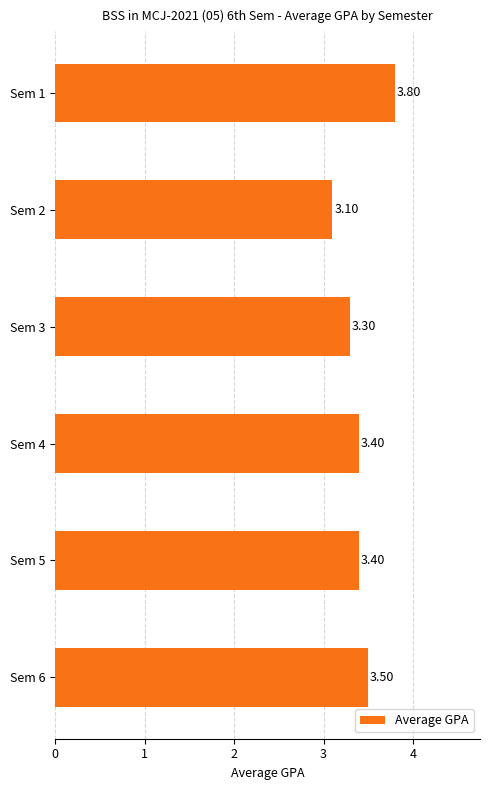

What is the ratio of the value at Sem 3 to the value at Sem 1?

0.9